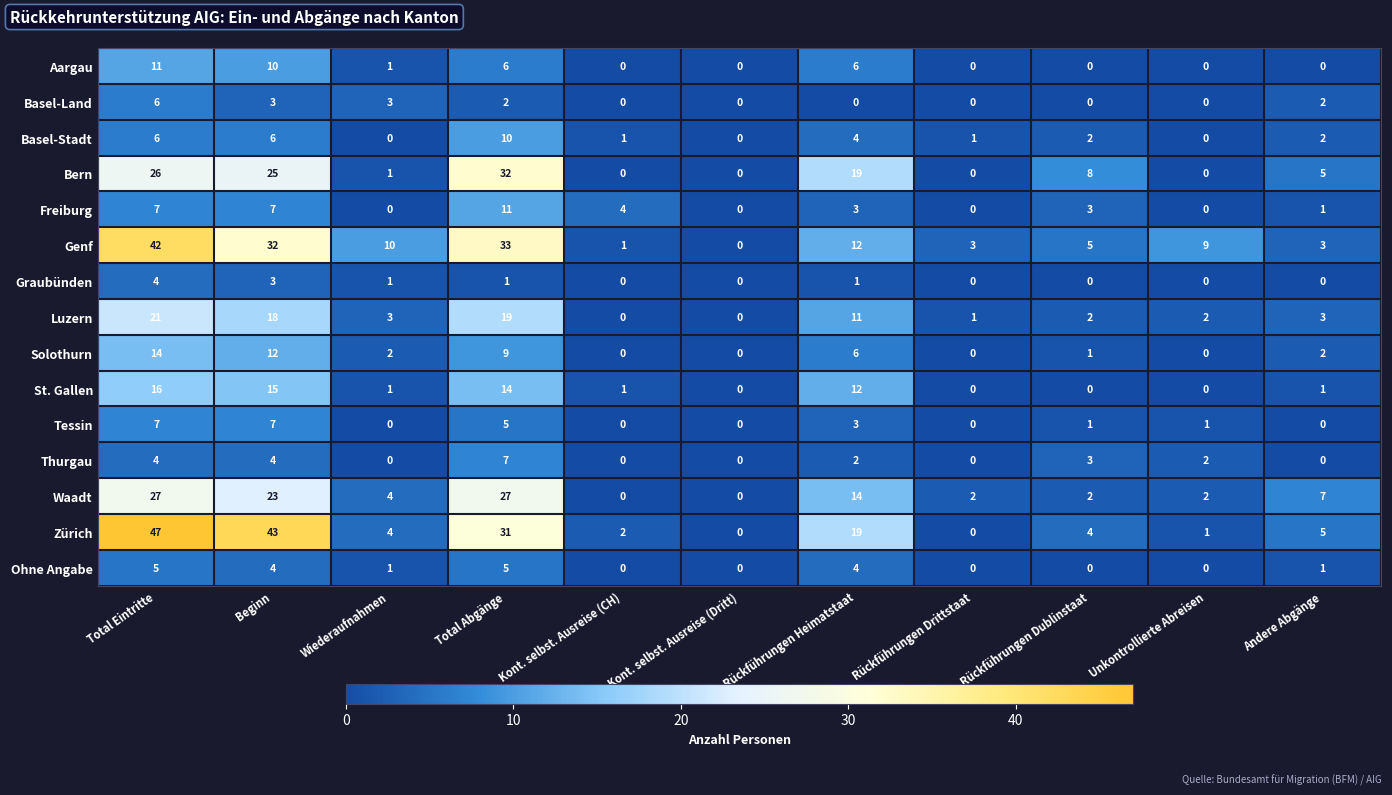

Where is Tessin nearest to the value 3?

Rückführungen Heimatstaat